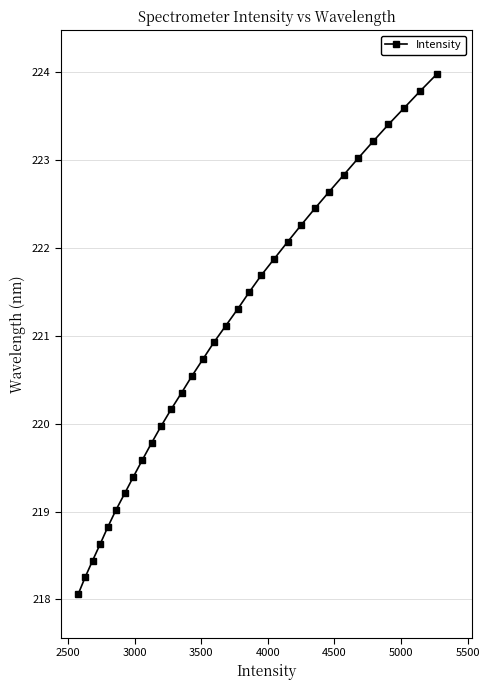

What is the minimum value shown in the chart?

218.1